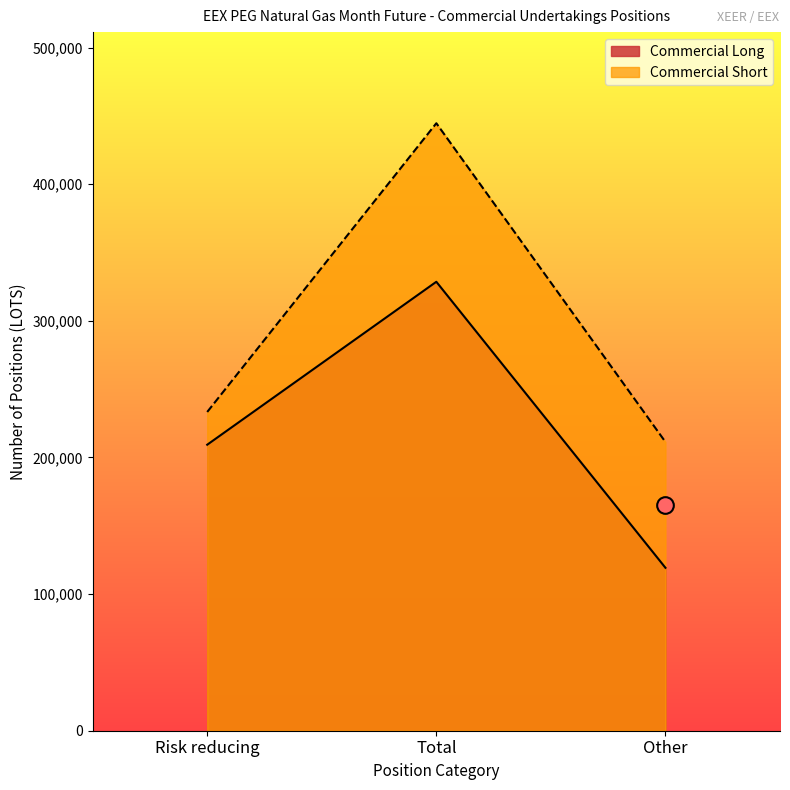

What is the value of the Commercial Long point at the 1st from the left?

209357